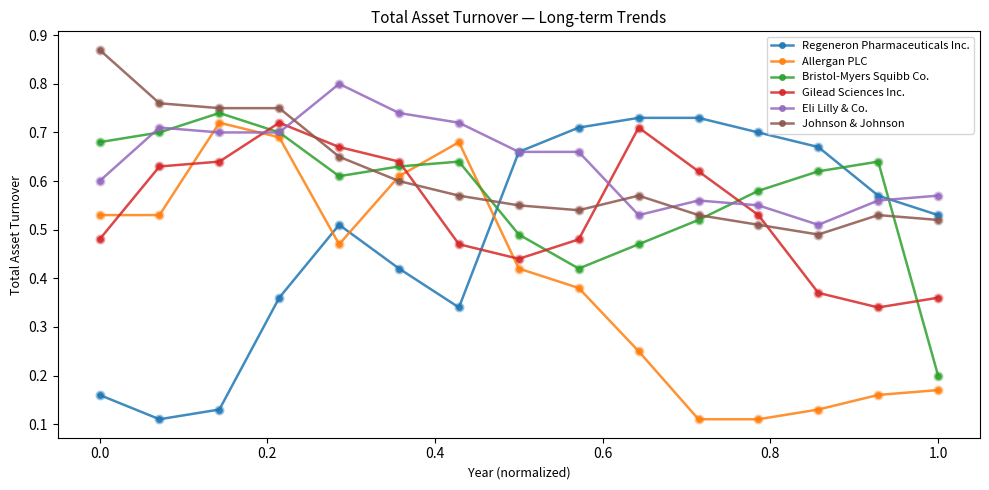

What are all the series names shown in the legend?

Regeneron Pharmaceuticals Inc., Allergan PLC, Bristol-Myers Squibb Co., Gilead Sciences Inc., Eli Lilly & Co., Johnson & Johnson